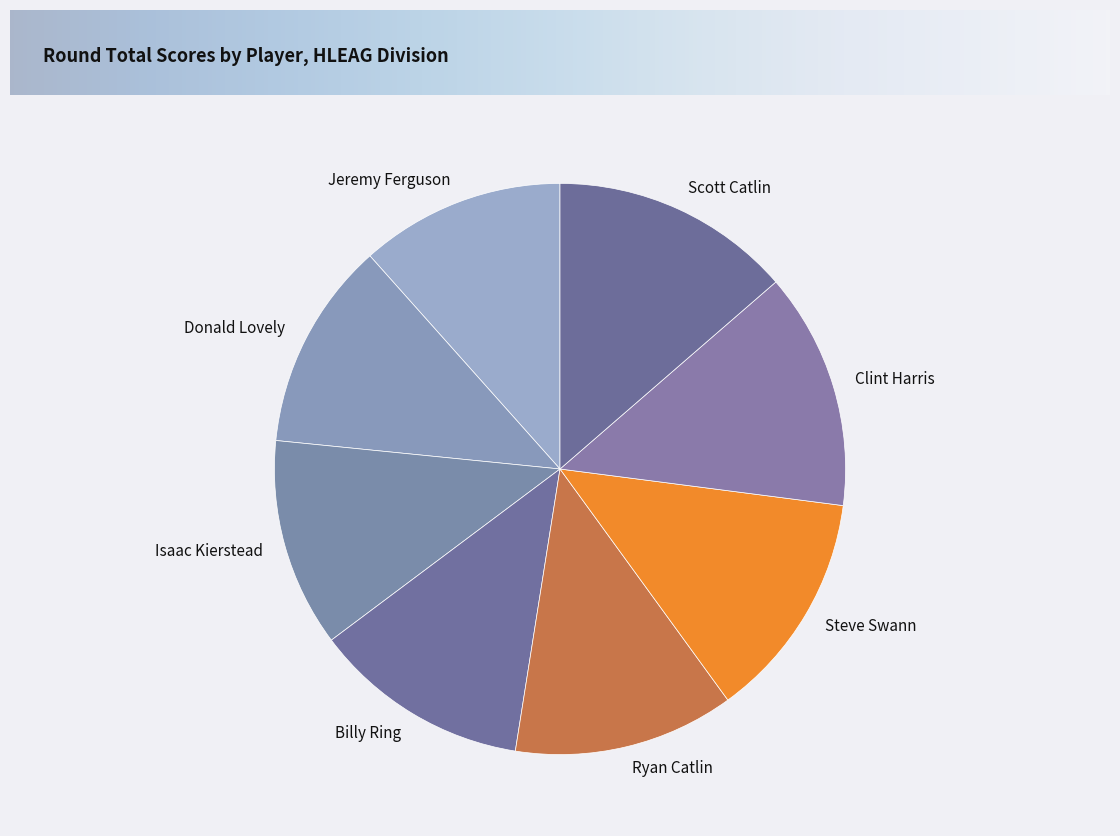

Does any single category account for the majority?

No